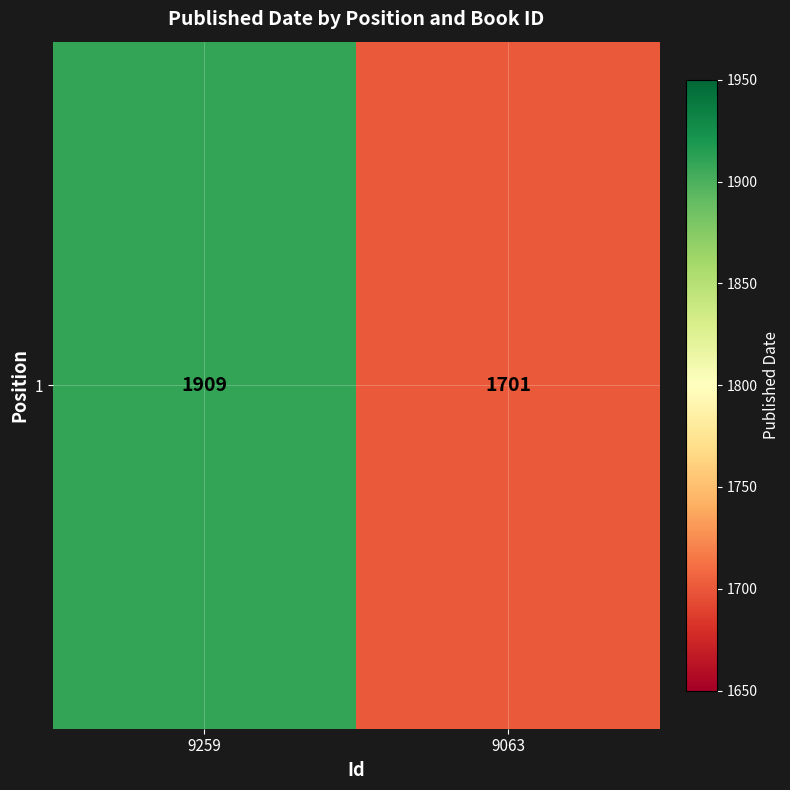

What is the change in value from 9259 to 9063?

-208